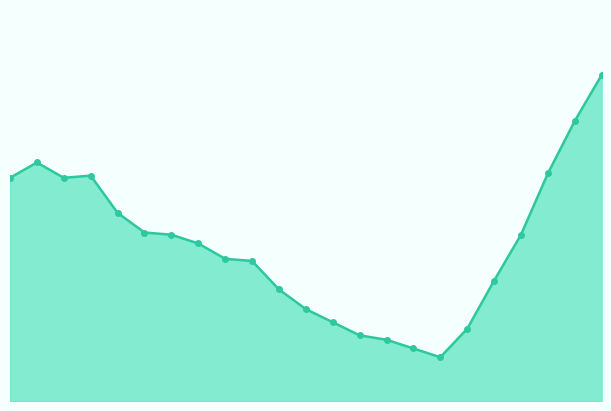

Is this an area chart (filled region under the line)?

Yes